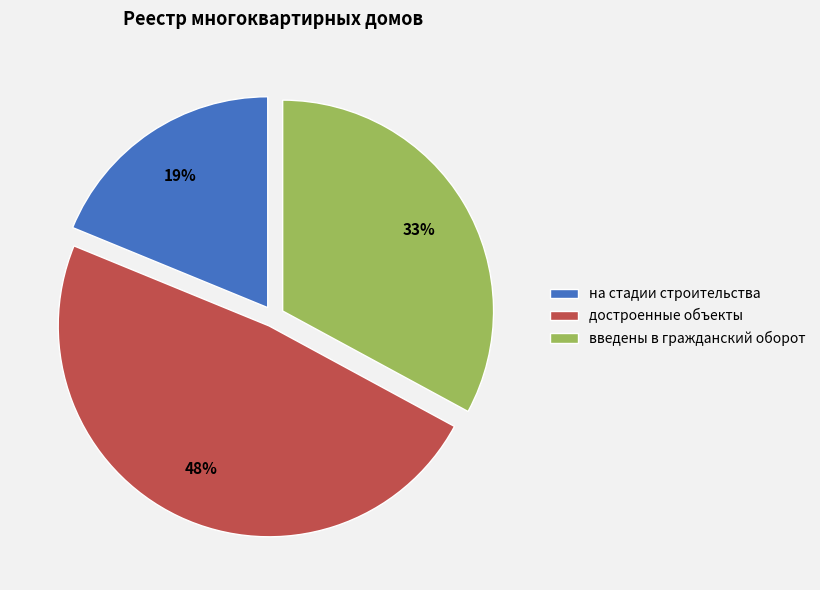

Rank the categories by value from highest to lowest.

достроенные объекты, введены в гражданский оборот, на стадии строительства